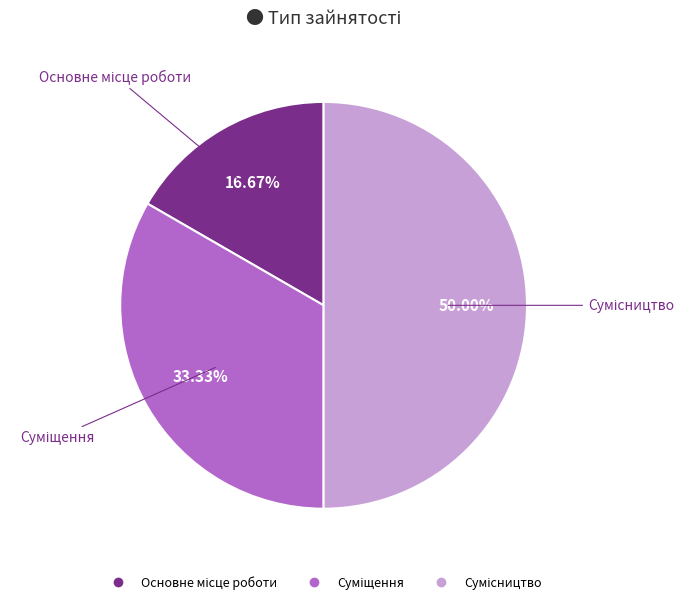

Count the number of slices in the pie.

3